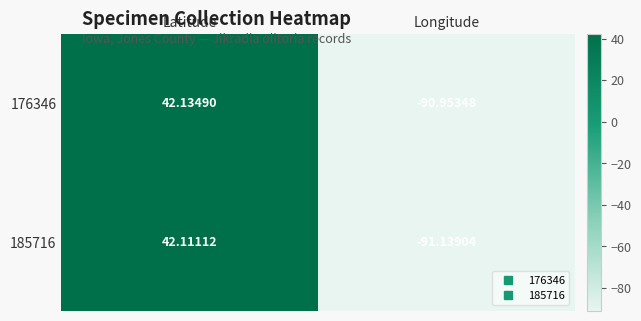

At Longitude, list the series in order from largest to smallest.

176346, 185716